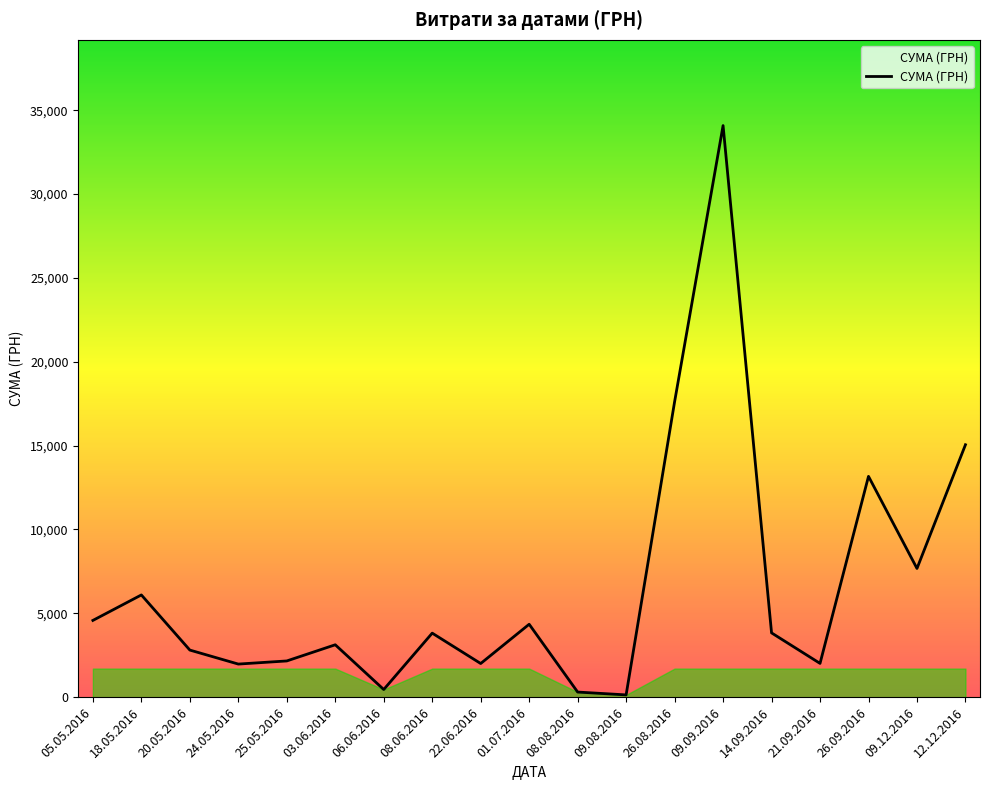

At which label is the value closest to 17110?

26.08.2016